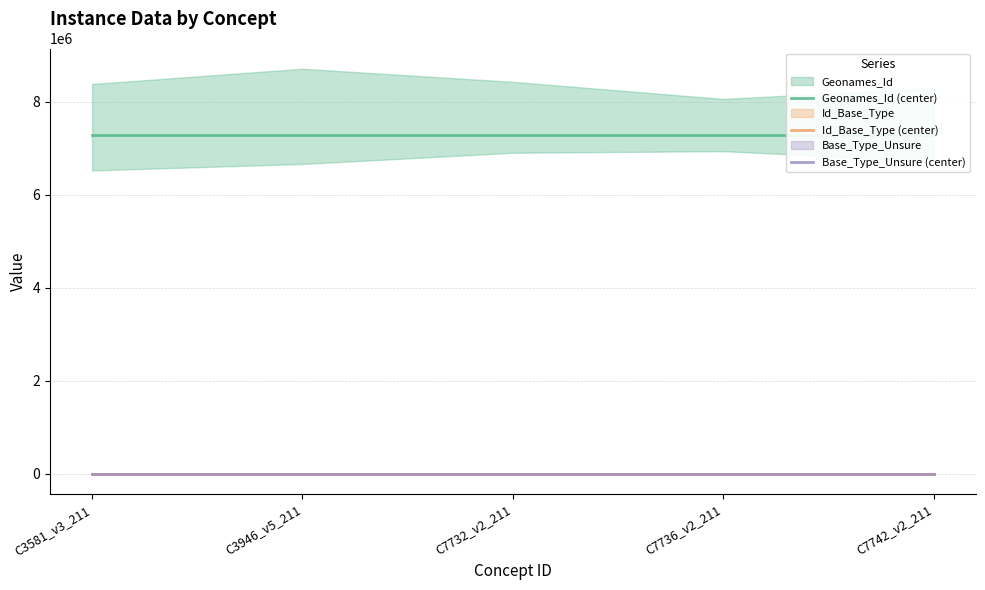

True or false: Geonames_Id (center) and Id_Base_Type (center) cross at least once.

False